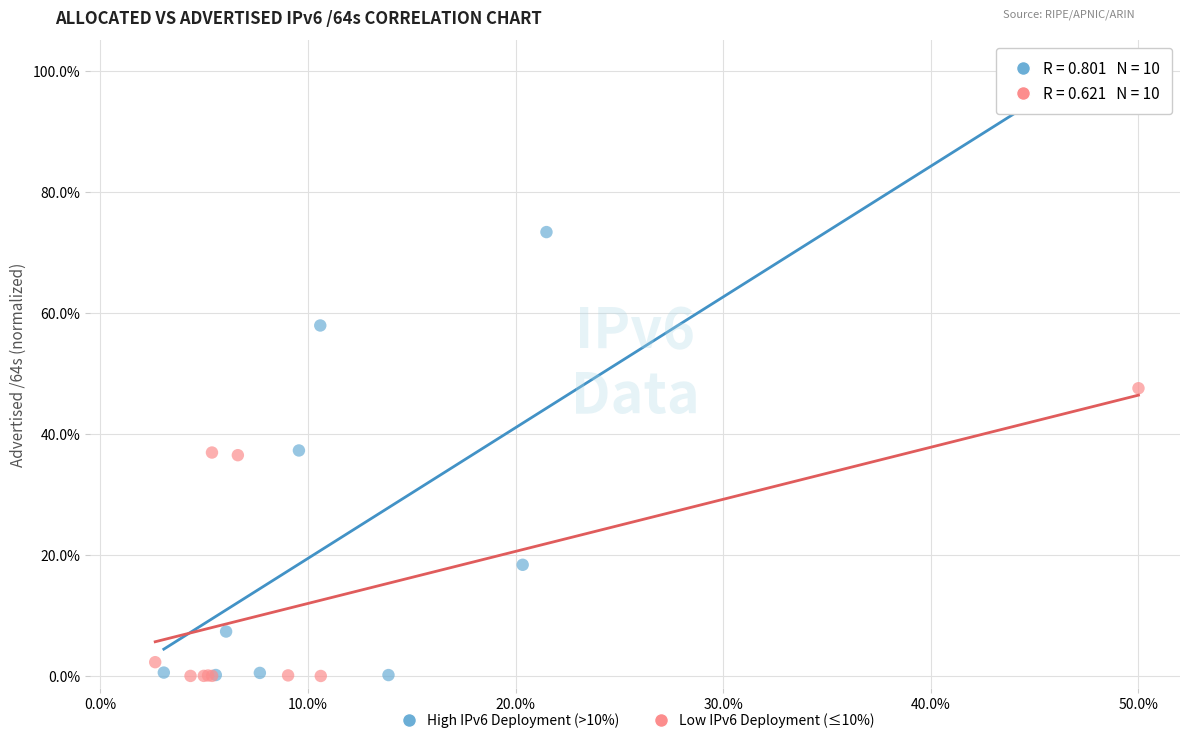

Which series has the largest Y range (max minus min)?

High IPv6 Deployment (>10%)